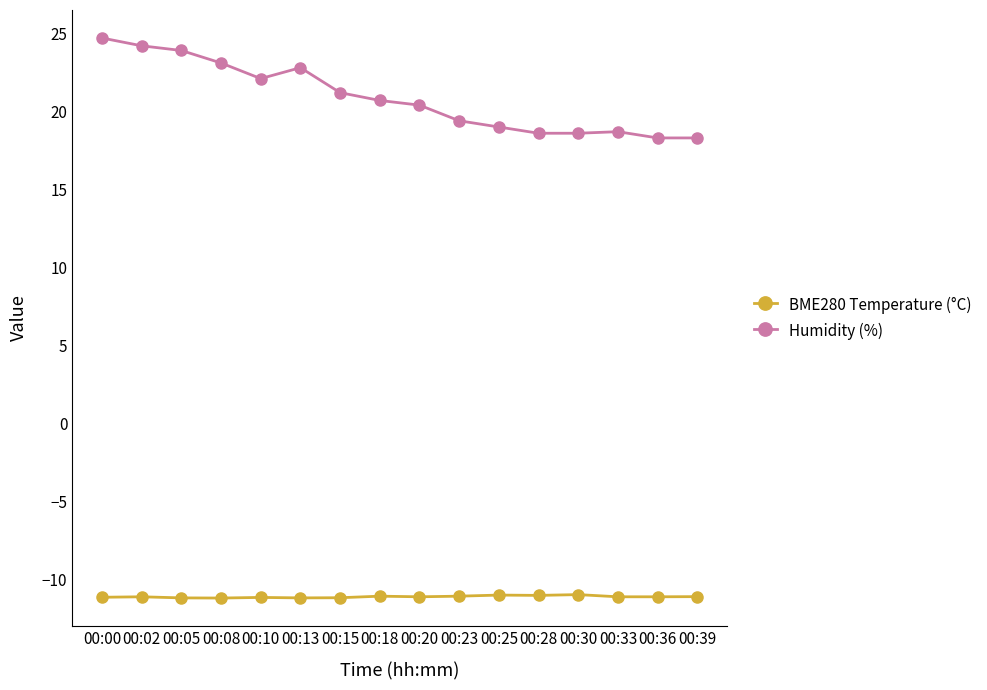

True or false: Humidity (%) and BME280 Temperature (°C) intersect in this chart.

False